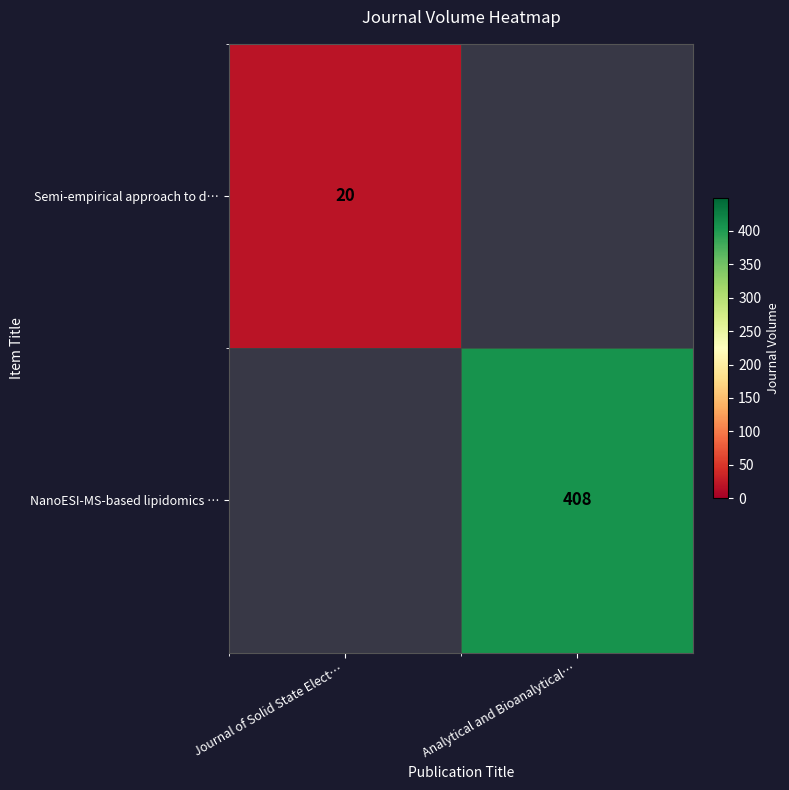

Which series has the largest total across all categories?

NanoESI-MS-based lipidomics …